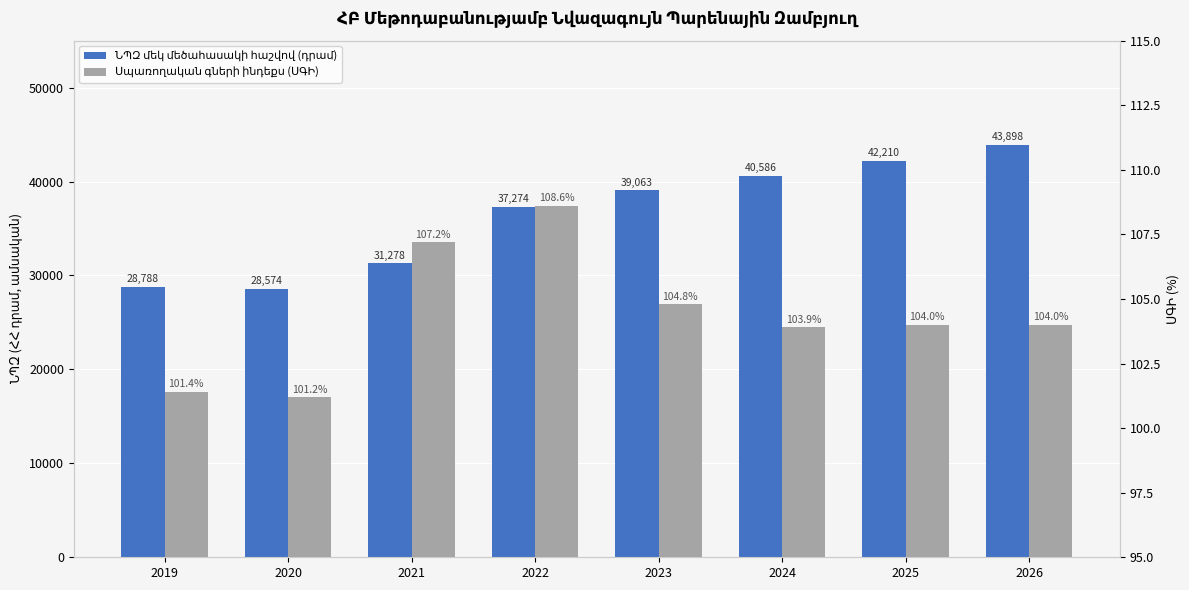

The ՆՊԶ մեկ մեծահասակի հաշվով (դրամ) series shows 11292.9 at 2024. True or false?

False